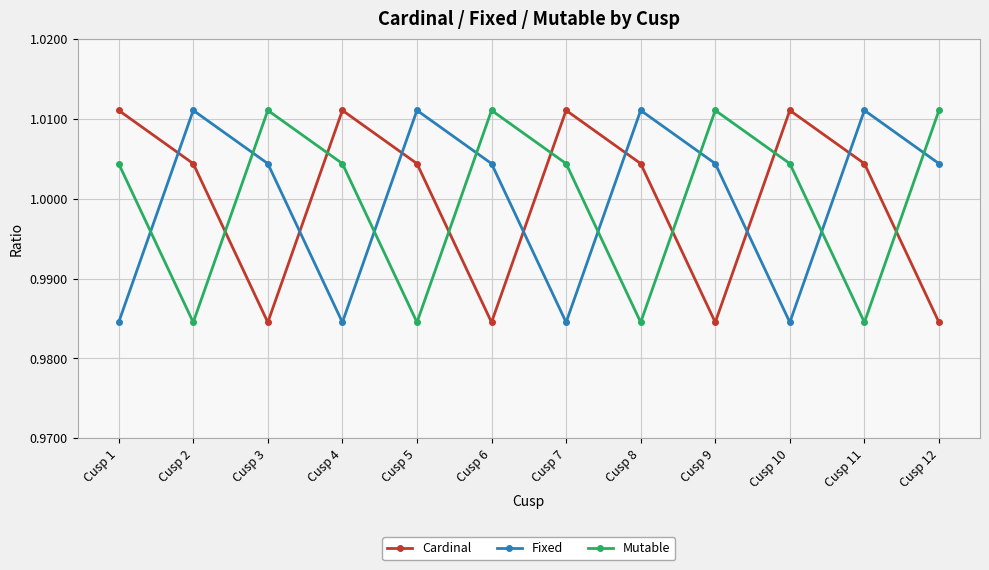

Does the chart display data point markers on the line(s)?

Yes